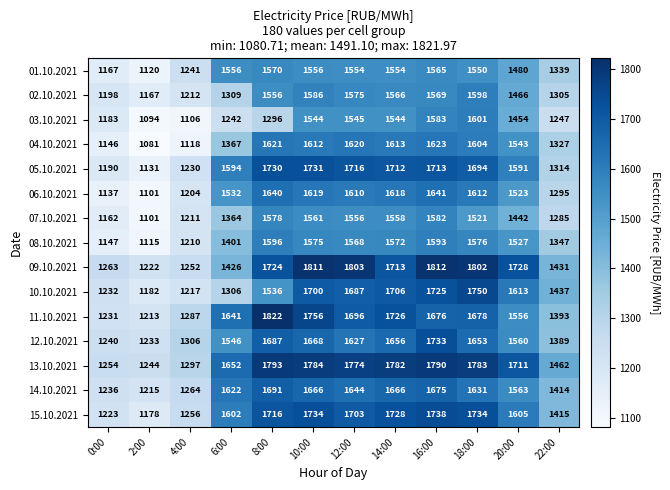

What is the spread (max minus min) of values at 20:00?

286